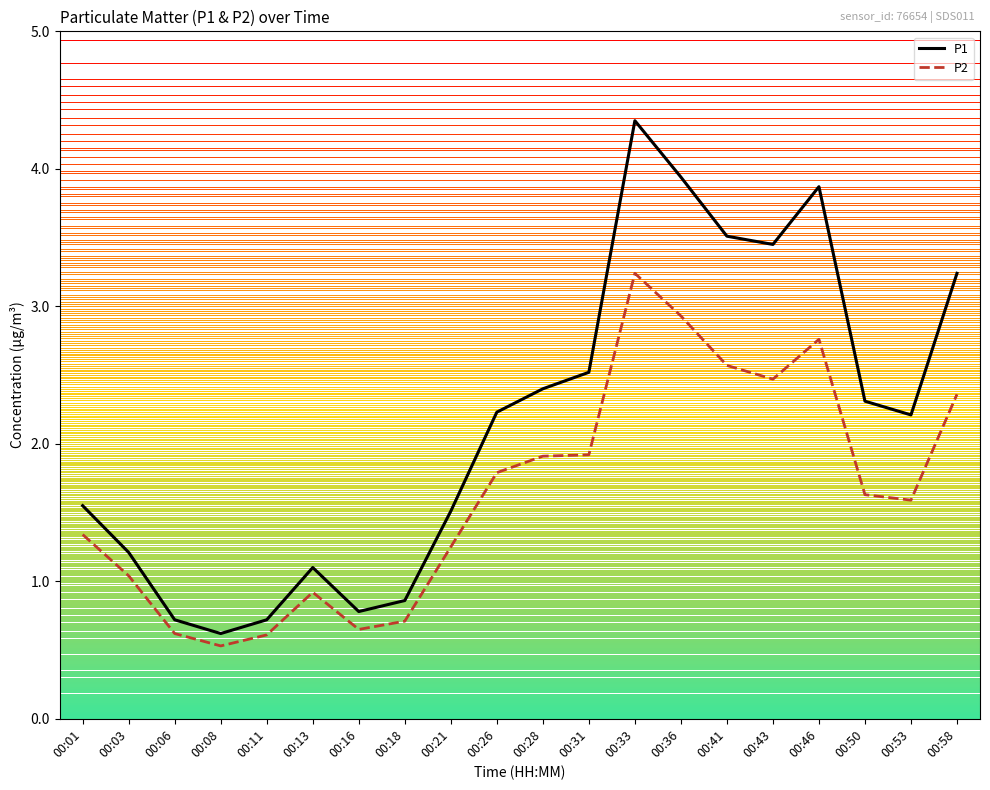

At which label does P1 reach its peak?

00:33